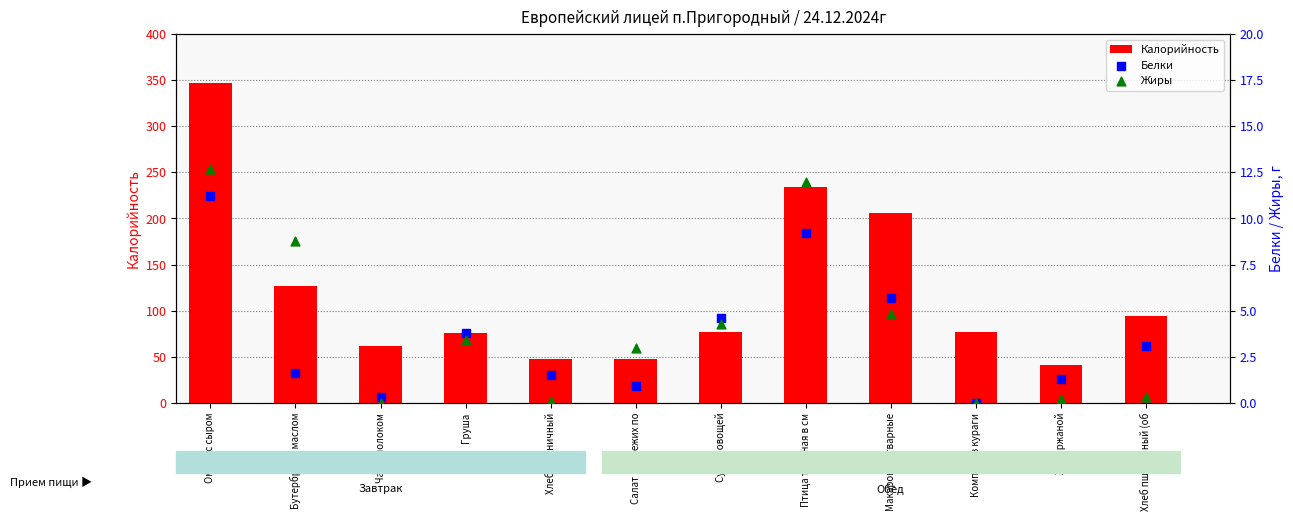

Which series has the largest total across all categories?

Калорийность